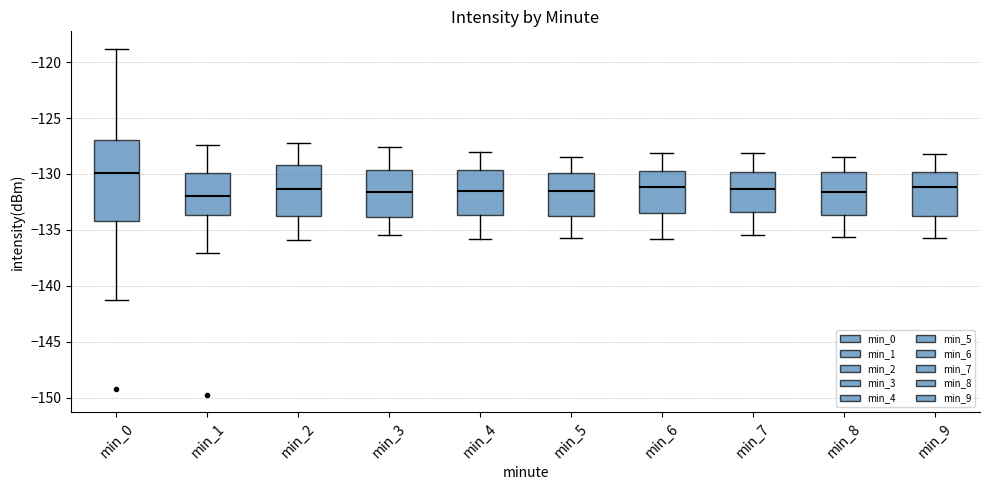

Reading left to right, transcribe this box plot: for each box, give where its median line is, the range the box spans, and where its two whiskers end, as read against the y-axis. The values are not printed on the chart, so give them approximately, as read against the axis.

min_0: median -130.0, box -134.0 to -127.0, whiskers -141.5 to -119.0
min_1: median -132.0, box -133.5 to -130.0, whiskers -137.0 to -127.5
min_2: median -131.5, box -133.5 to -129.0, whiskers -136.0 to -127.0
min_3: median -131.5, box -134.0 to -129.5, whiskers -135.5 to -127.5
min_4: median -131.5, box -133.5 to -129.5, whiskers -136.0 to -128.0
min_5: median -131.5, box -133.5 to -130.0, whiskers -135.5 to -128.5
min_6: median -131.0, box -133.5 to -129.5, whiskers -136.0 to -128.0
min_7: median -131.5, box -133.5 to -130.0, whiskers -135.5 to -128.0
min_8: median -131.5, box -133.5 to -130.0, whiskers -135.5 to -128.5
min_9: median -131.0, box -133.5 to -130.0, whiskers -135.5 to -128.0